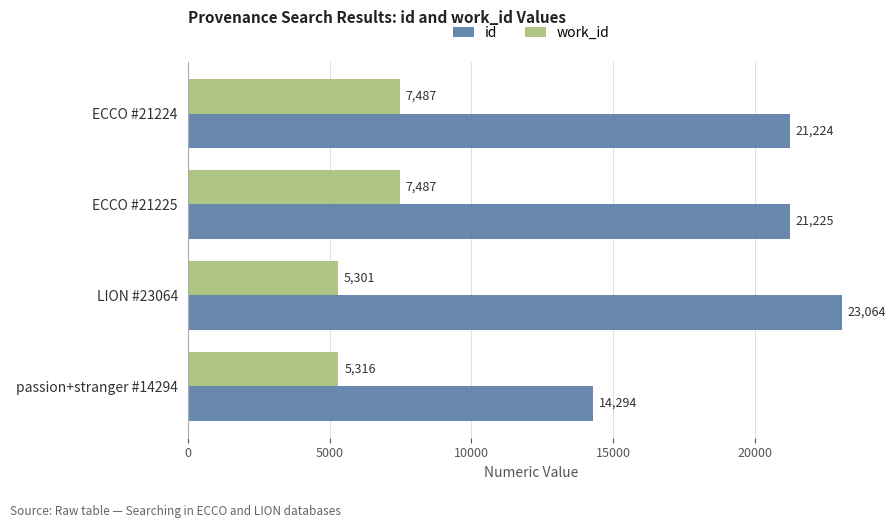

What are all the series names shown in the legend?

id, work_id